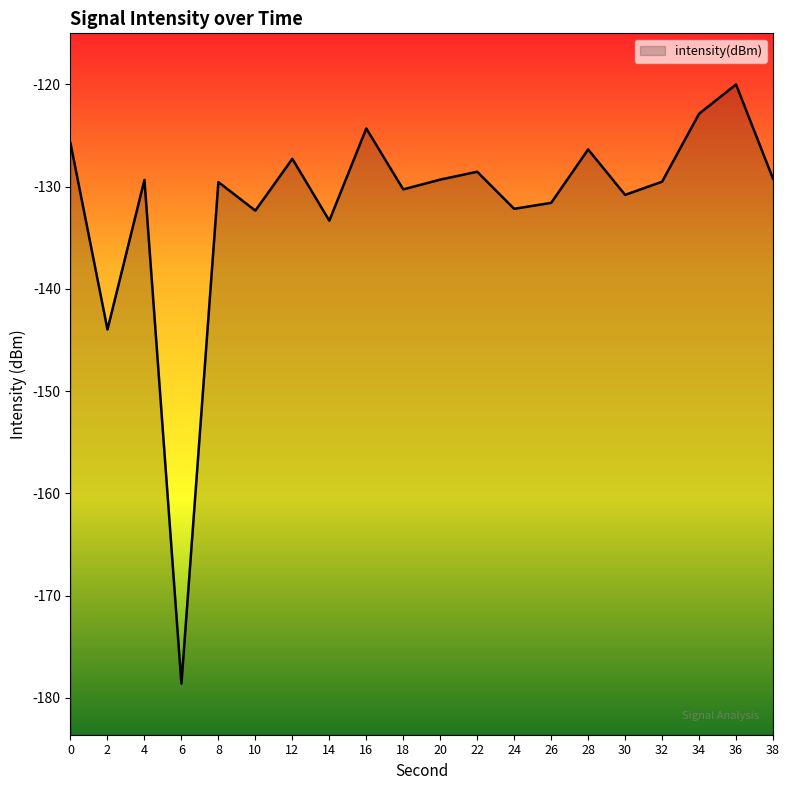

Is it true that the value at 12 is -127.3?

True